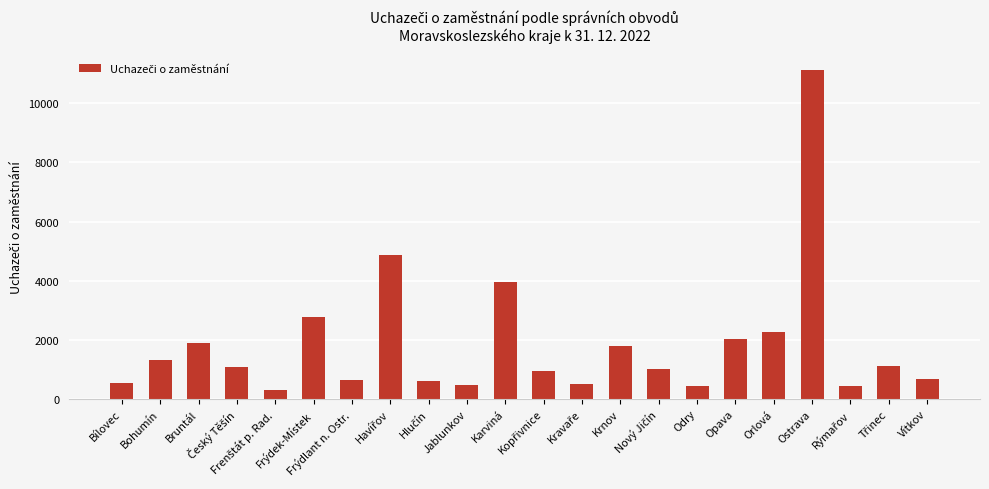

Are the bars horizontal?

No